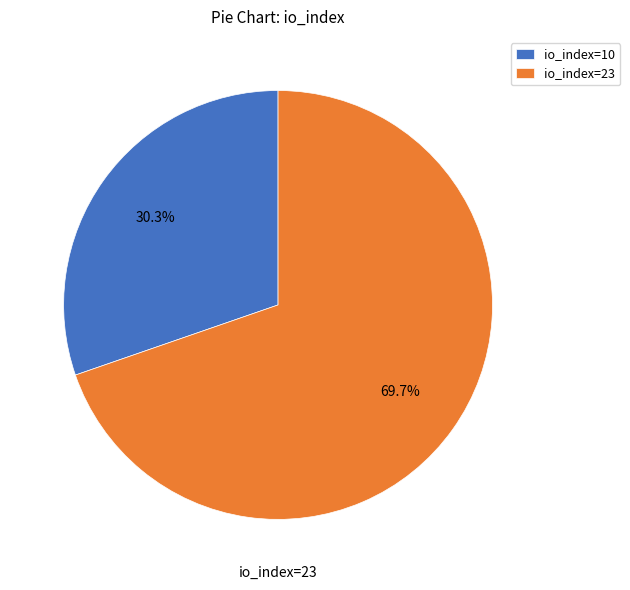

What is the smallest slice in the pie chart?

io_index=10